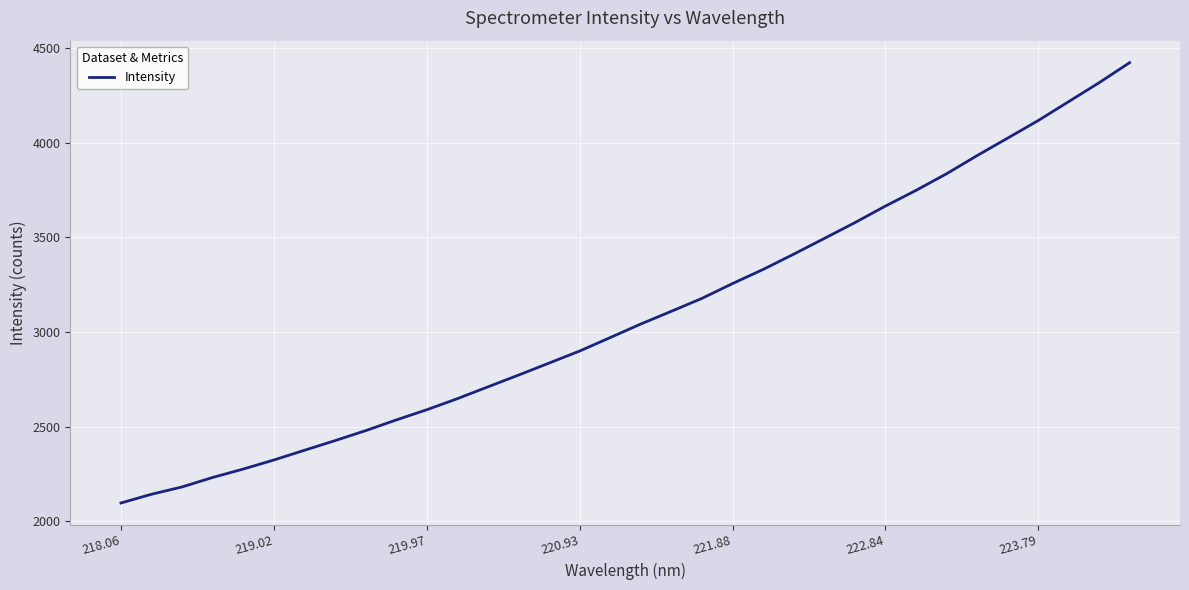

What is the minimum value shown in the chart?

2097.1